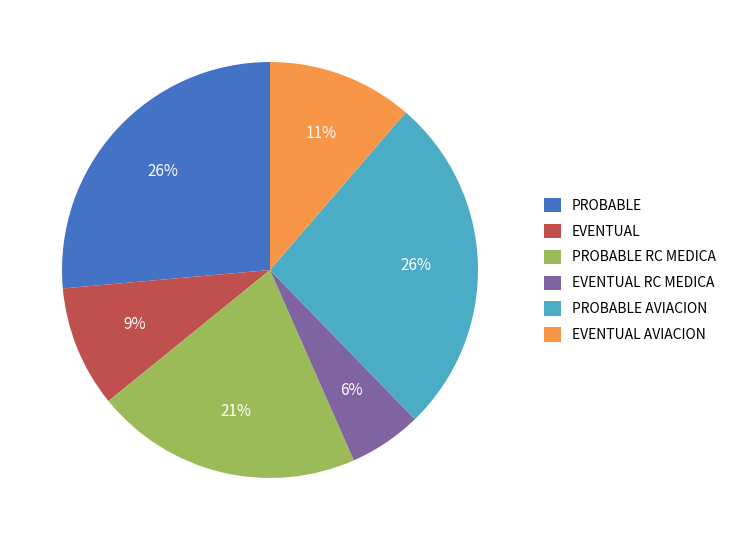

What percentage is the EVENTUAL AVIACION slice, to the nearest percent?

11%